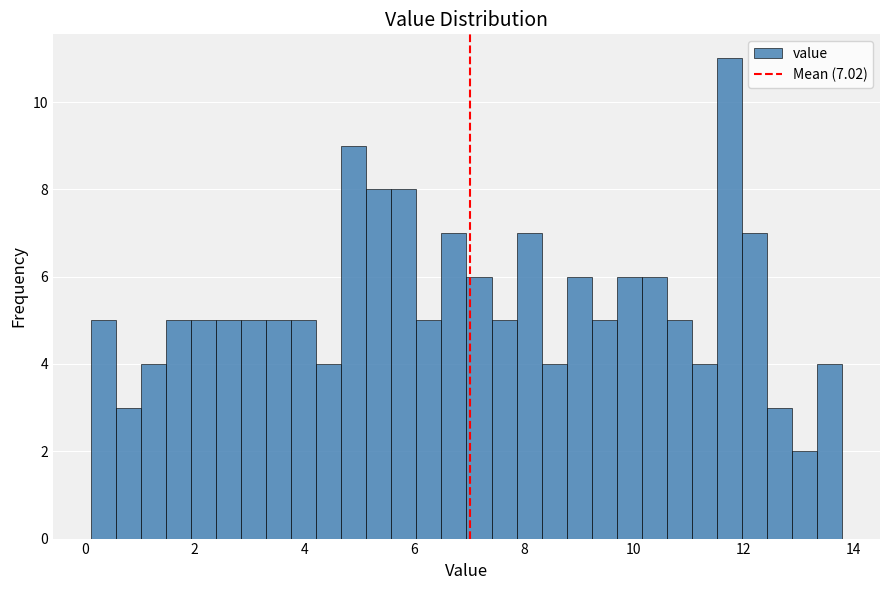

Around what value on the x-axis is the tallest bar? Give the approximate position of its centre, as read against the axis.

11.8